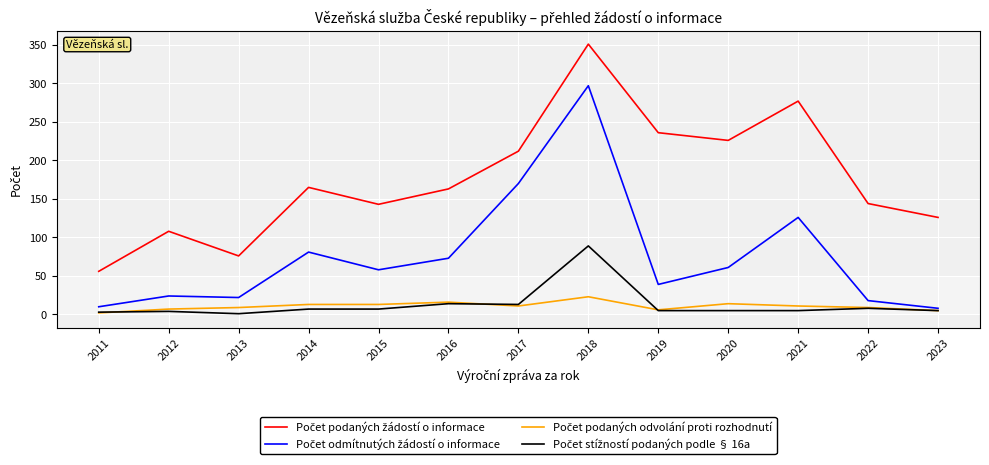

At which category is the sum across all series the highest?

2018